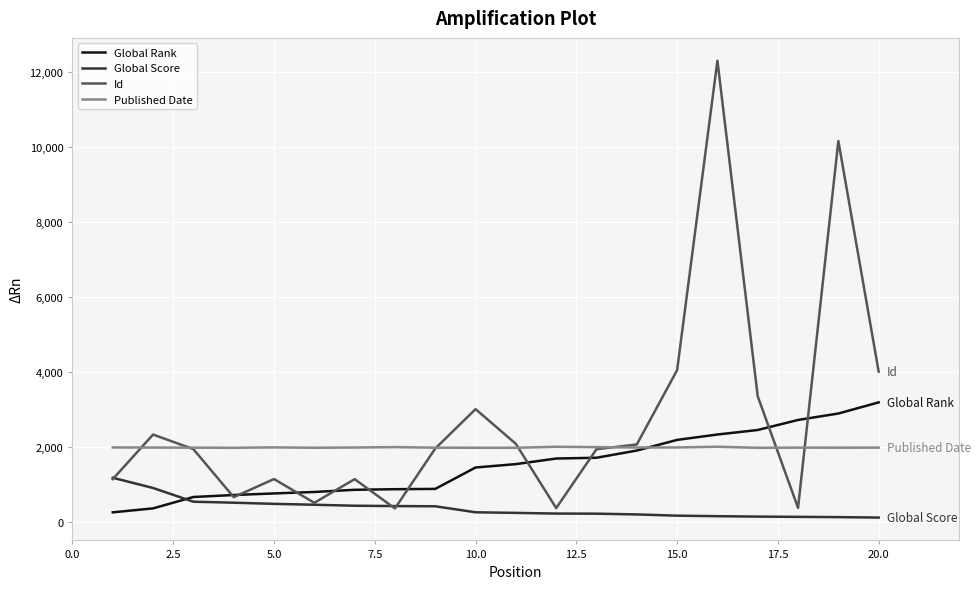

Which series has the widest spread of values?

Id